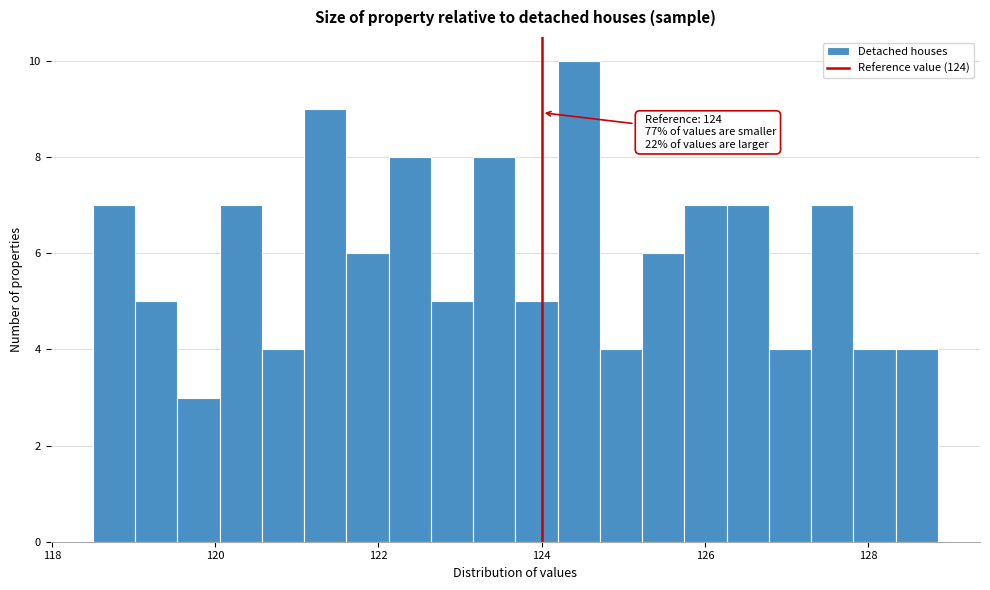

Read against the x-axis, roughly where is the centre of the tallest bar?

124.4